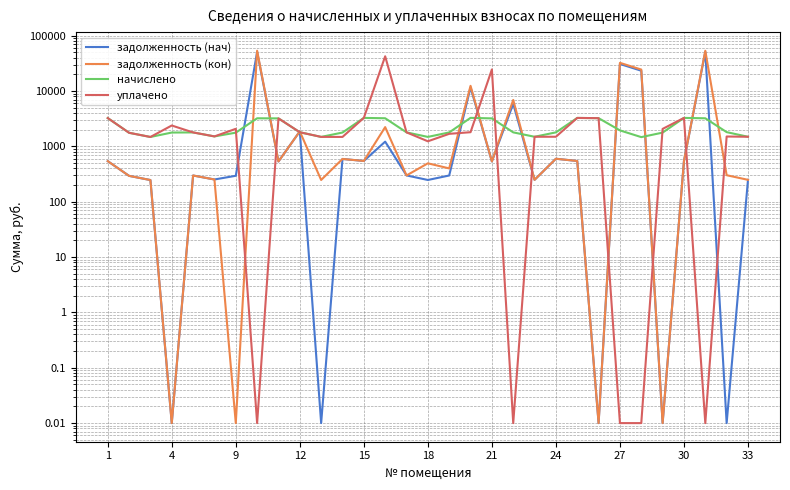

What is the maximum value for начислено?

3267.7